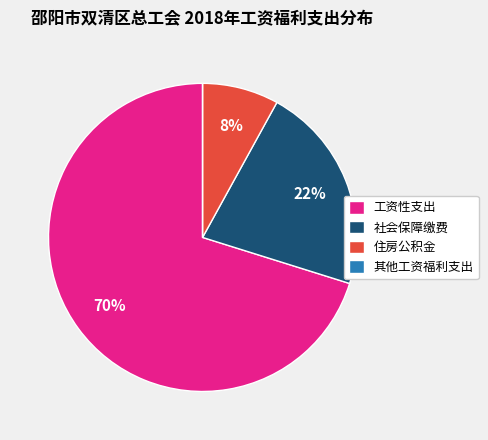

Which slice is the largest?

工资性支出